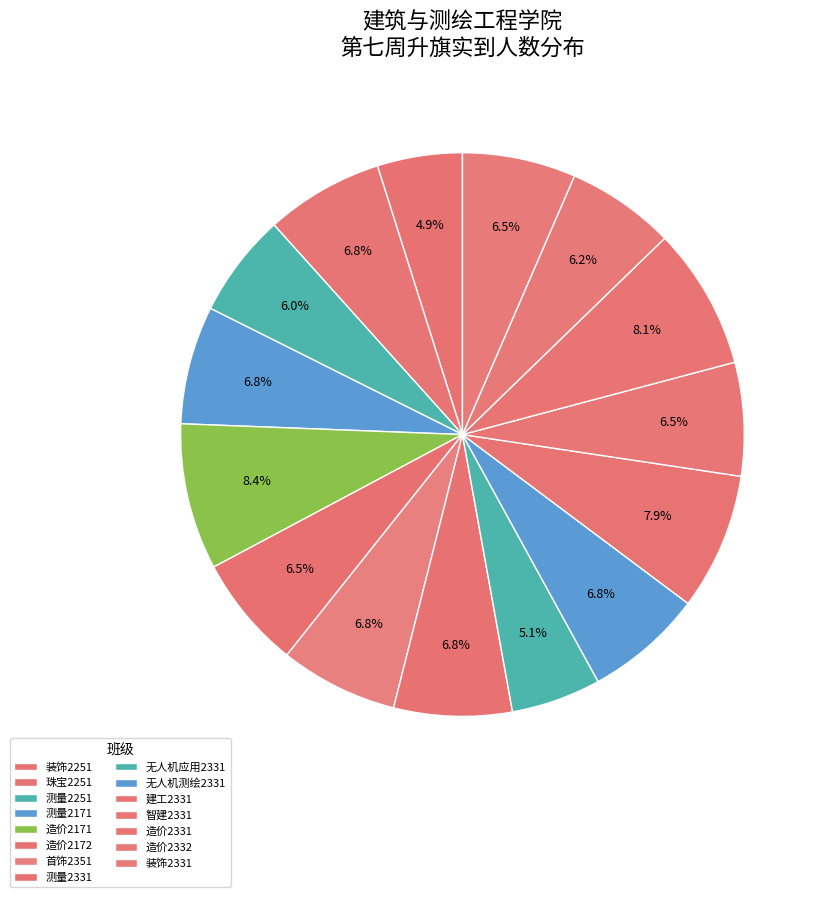

Is it true that 无人机测绘2331 is 7% of the pie?

True